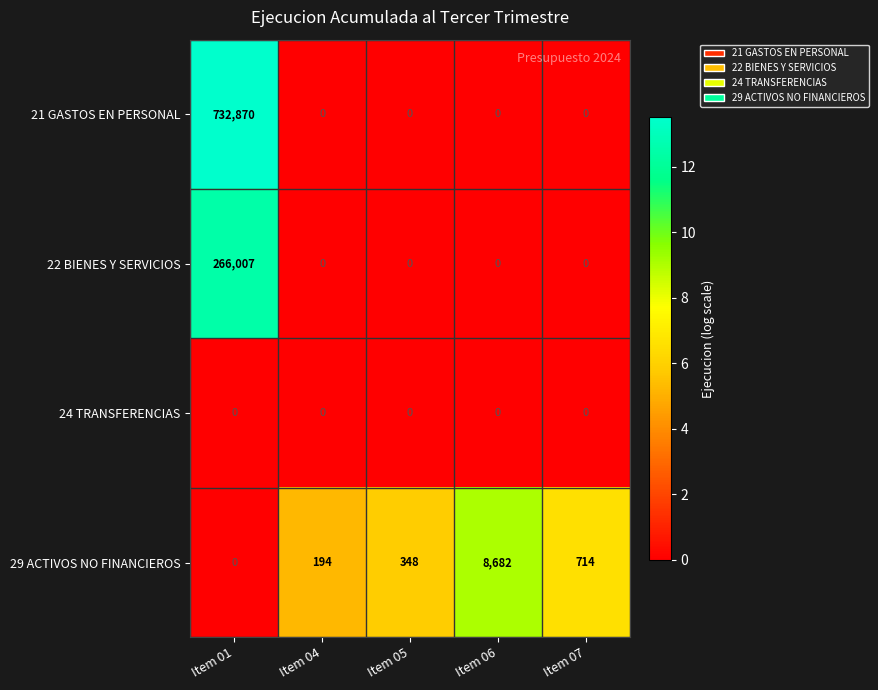

At how many categories does at least one series exceed 3?

5